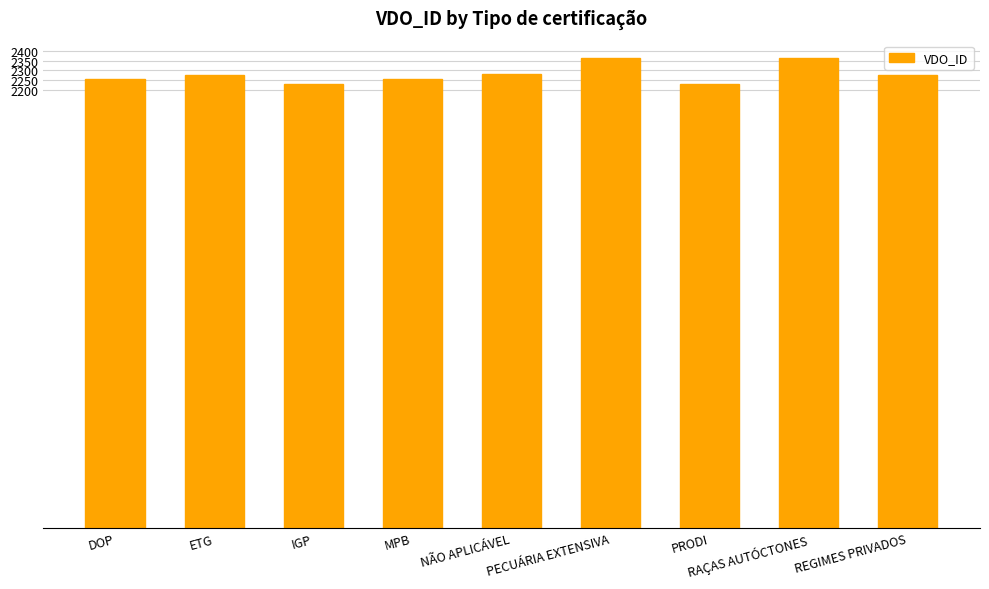

What is the smallest value displayed?

2231